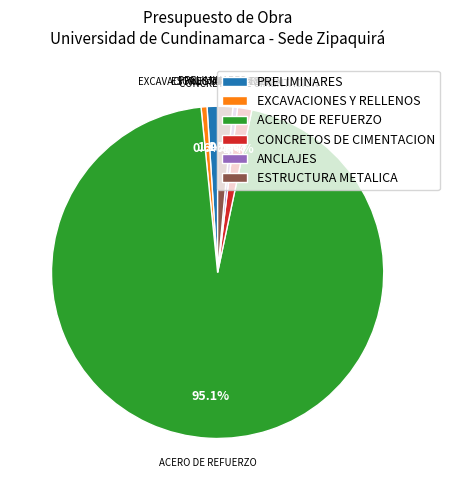

Count the number of slices in the pie.

6